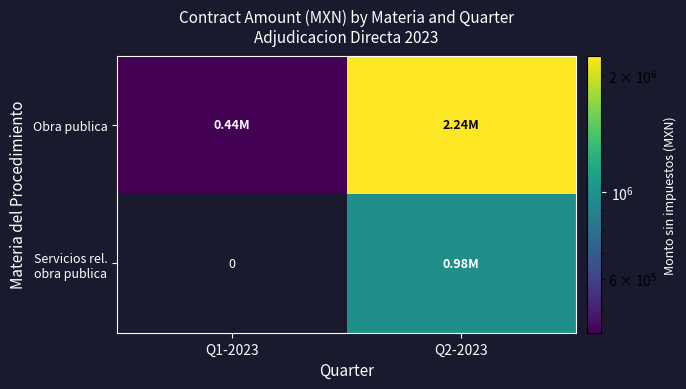

List the series in order of their overall mean, lowest first.

Servicios rel. obra publica, Obra publica